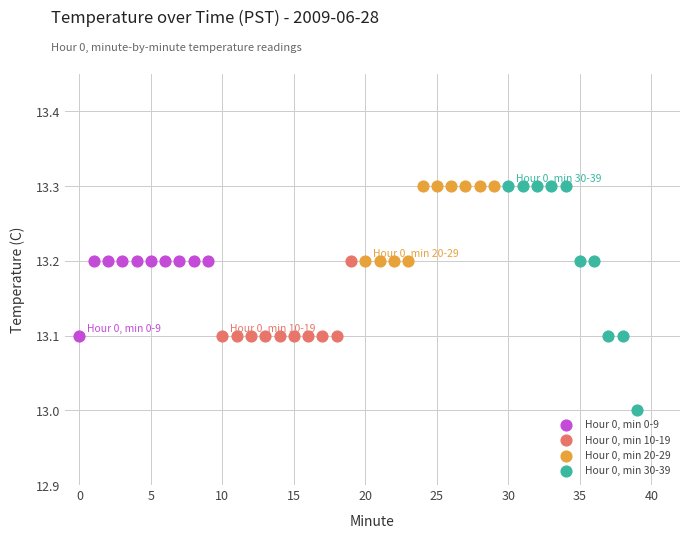

What are all the series names shown in the legend?

Hour 0, min 0-9, Hour 0, min 10-19, Hour 0, min 20-29, Hour 0, min 30-39